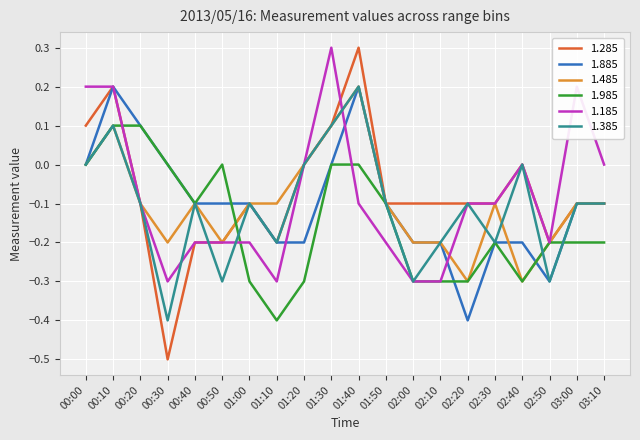

What is the difference between the 1.485 values at 01:30 and 01:20?

0.1